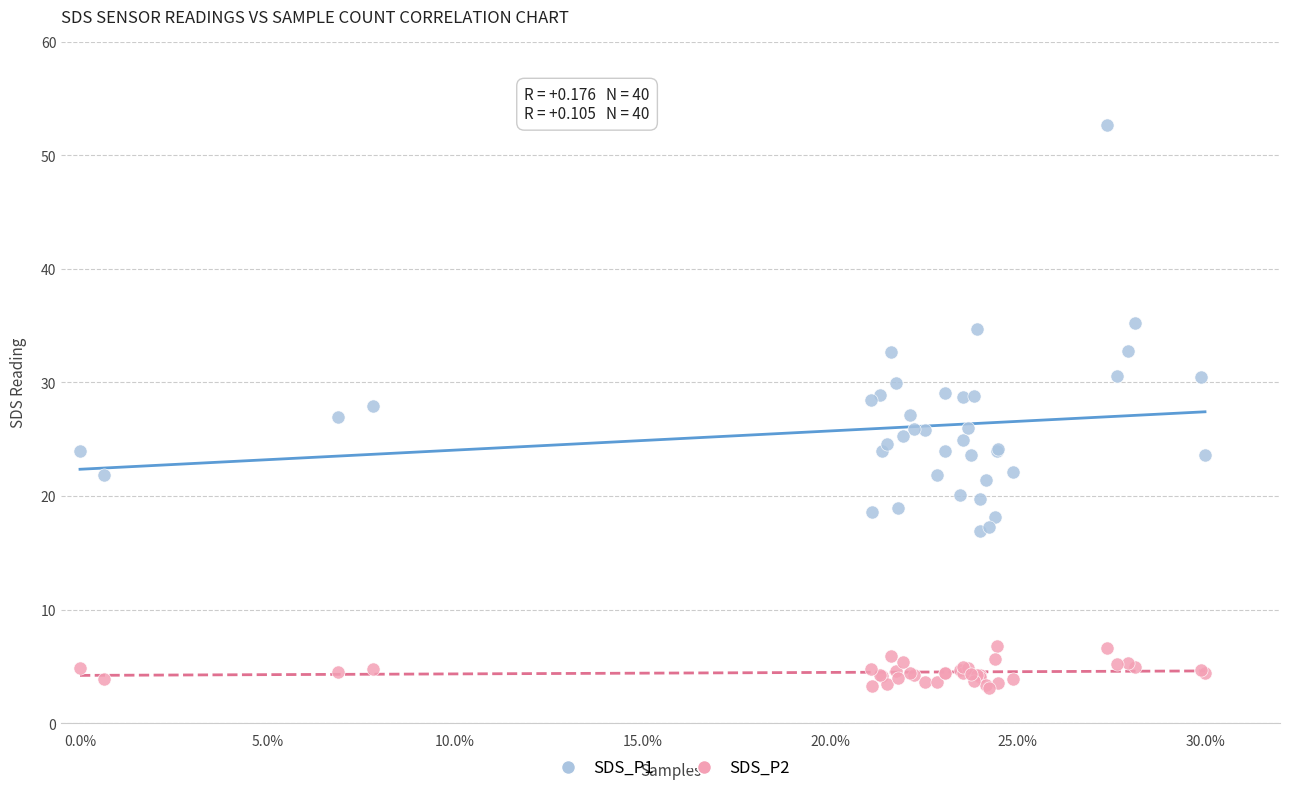

Which series has the largest Y range (max minus min)?

SDS_P1